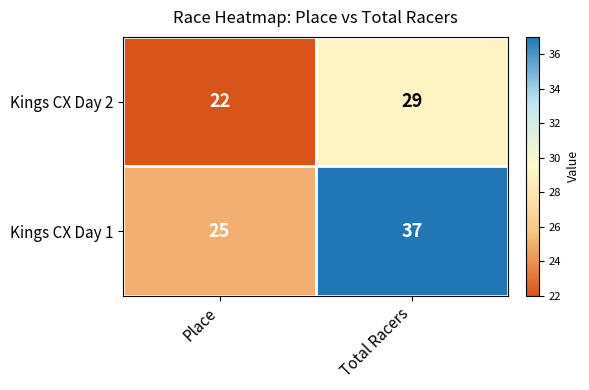

List the series in order of their peak value, highest first.

Kings CX Day 1, Kings CX Day 2